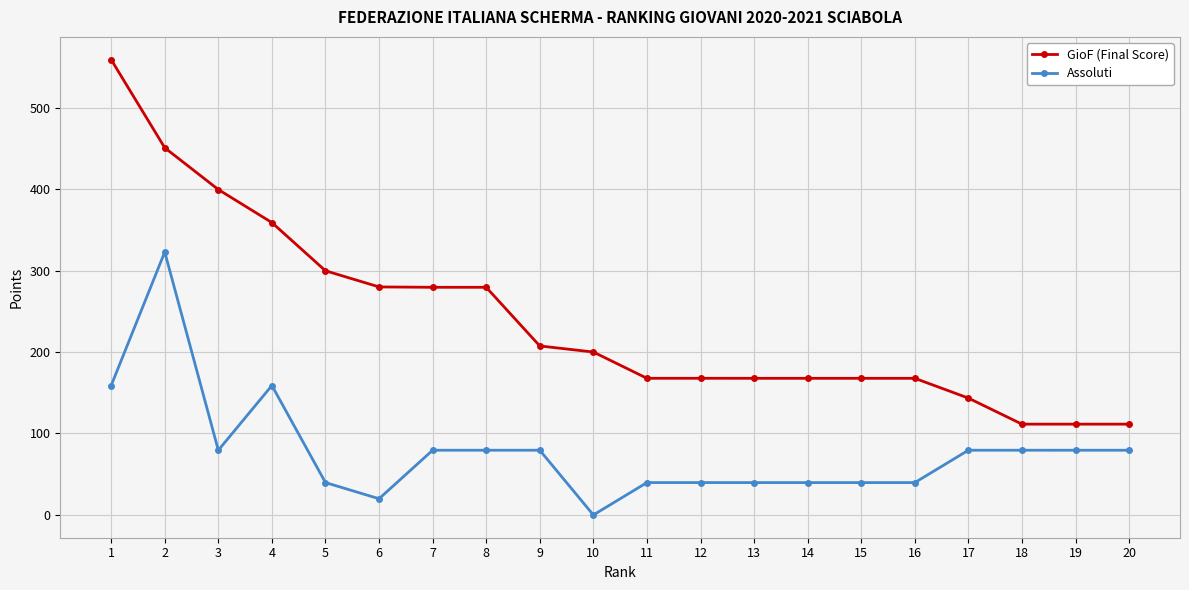

What is the difference between the Assoluti values at 11 and 9?

39.7